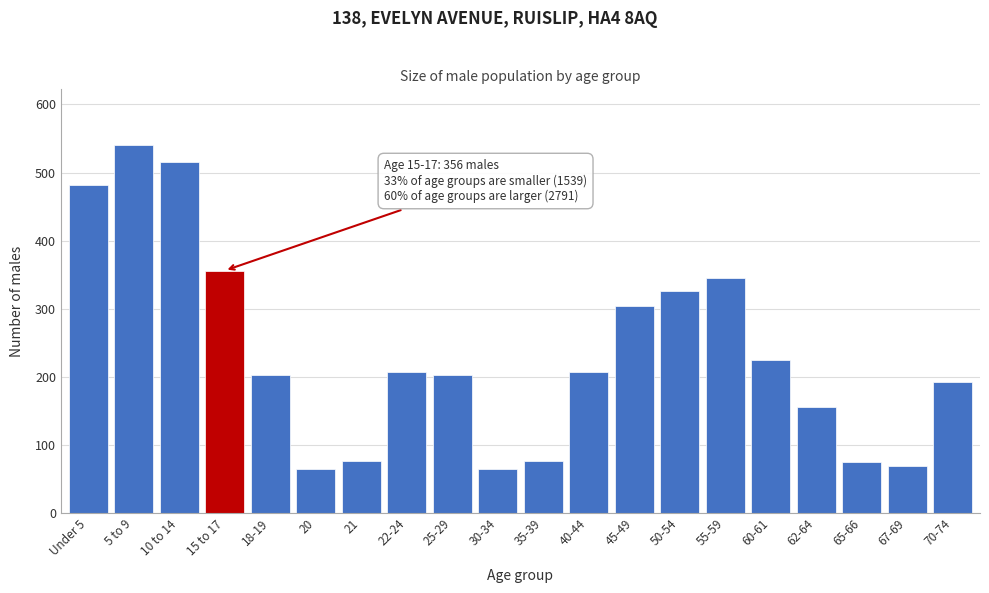

What is the label of the 1st bar from the right?

70-74